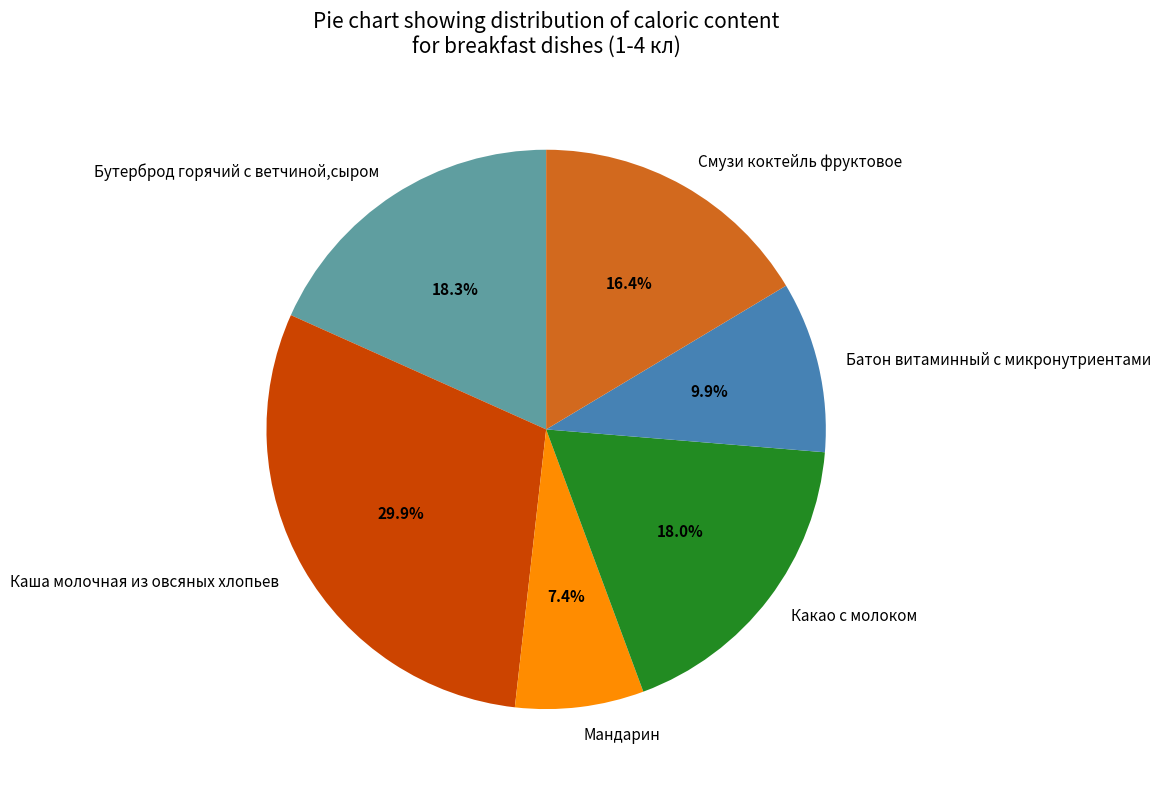

What percentage is the Батон витаминный с микронутриентами slice, to the nearest percent?

10%